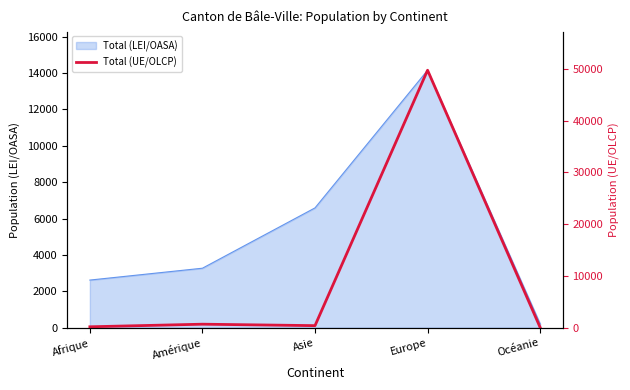

Approximately how many times larger is the value at Océanie compared to Asie?

0.1